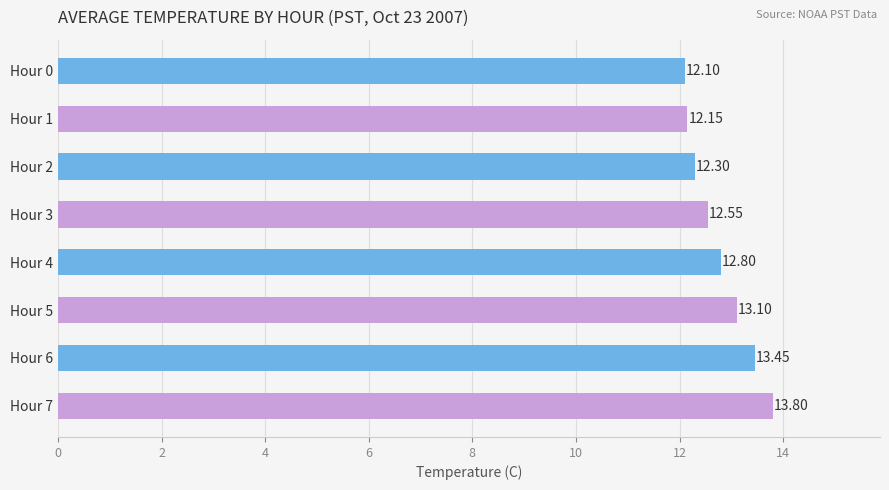

List the labels in order of value, largest first.

Hour 7, Hour 6, Hour 5, Hour 4, Hour 3, Hour 2, Hour 1, Hour 0